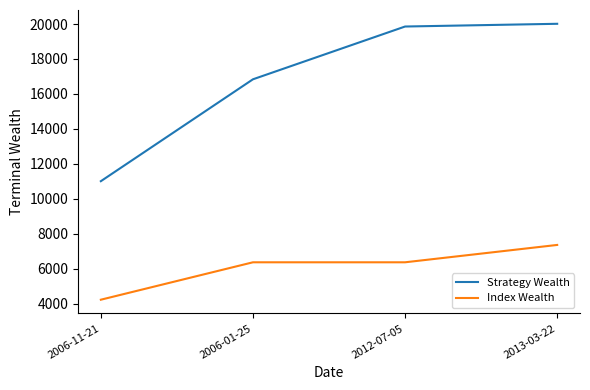

True or false: Index Wealth and Strategy Wealth cross at least once.

False